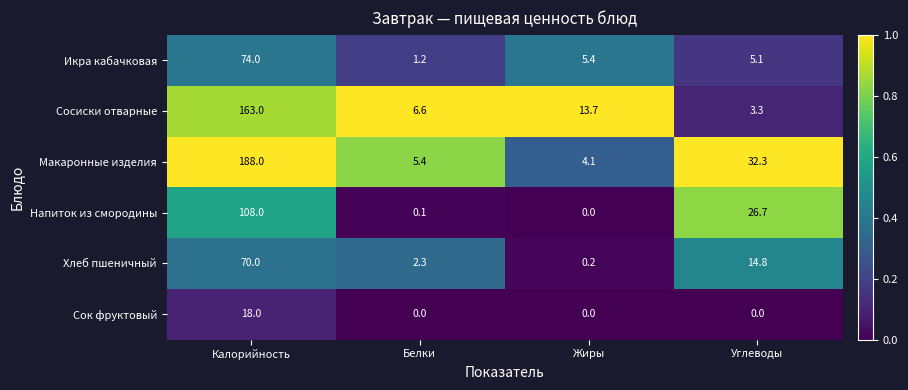

What is the maximum value shown in the chart?

188.0